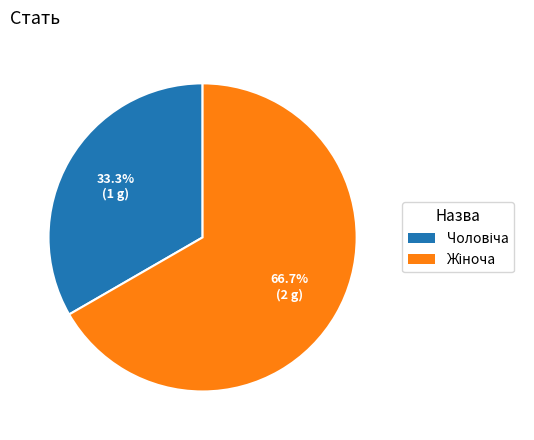

Does any single category account for the majority?

Yes